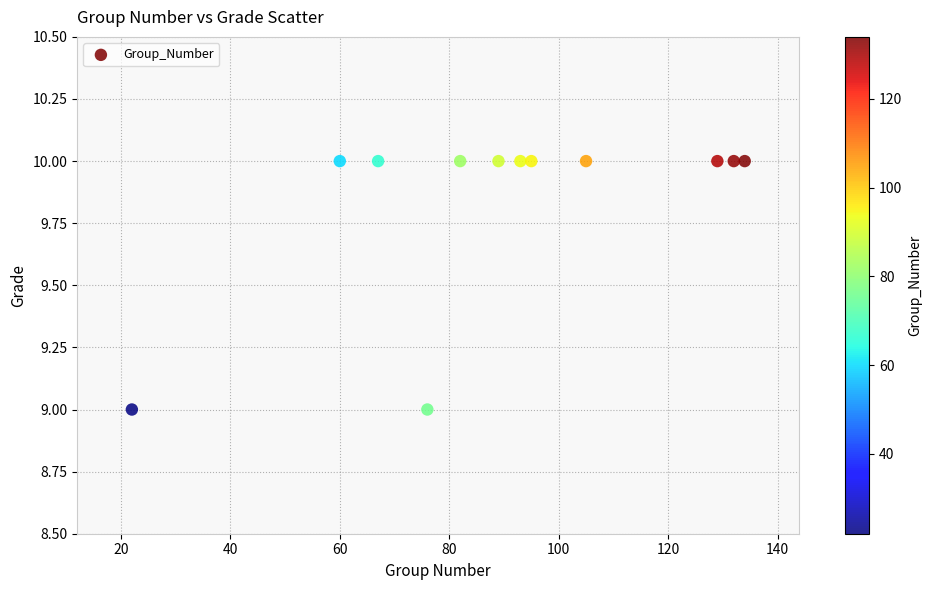

What is the average Y value?

10